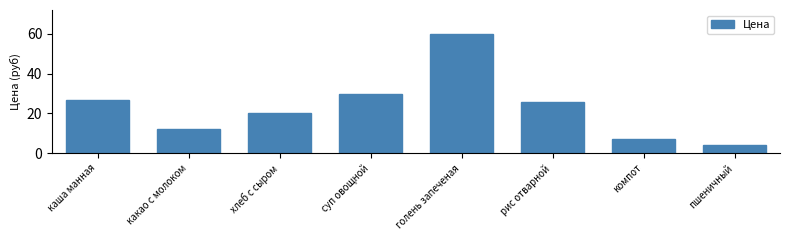

Reading left to right, extract all data points from this chart.

каша манная=27	какао с молоком=12	хлеб с сыром=20	суп овощной=30	голень запеченая=60	рис отварной=26	компот=7	пшеничный=4